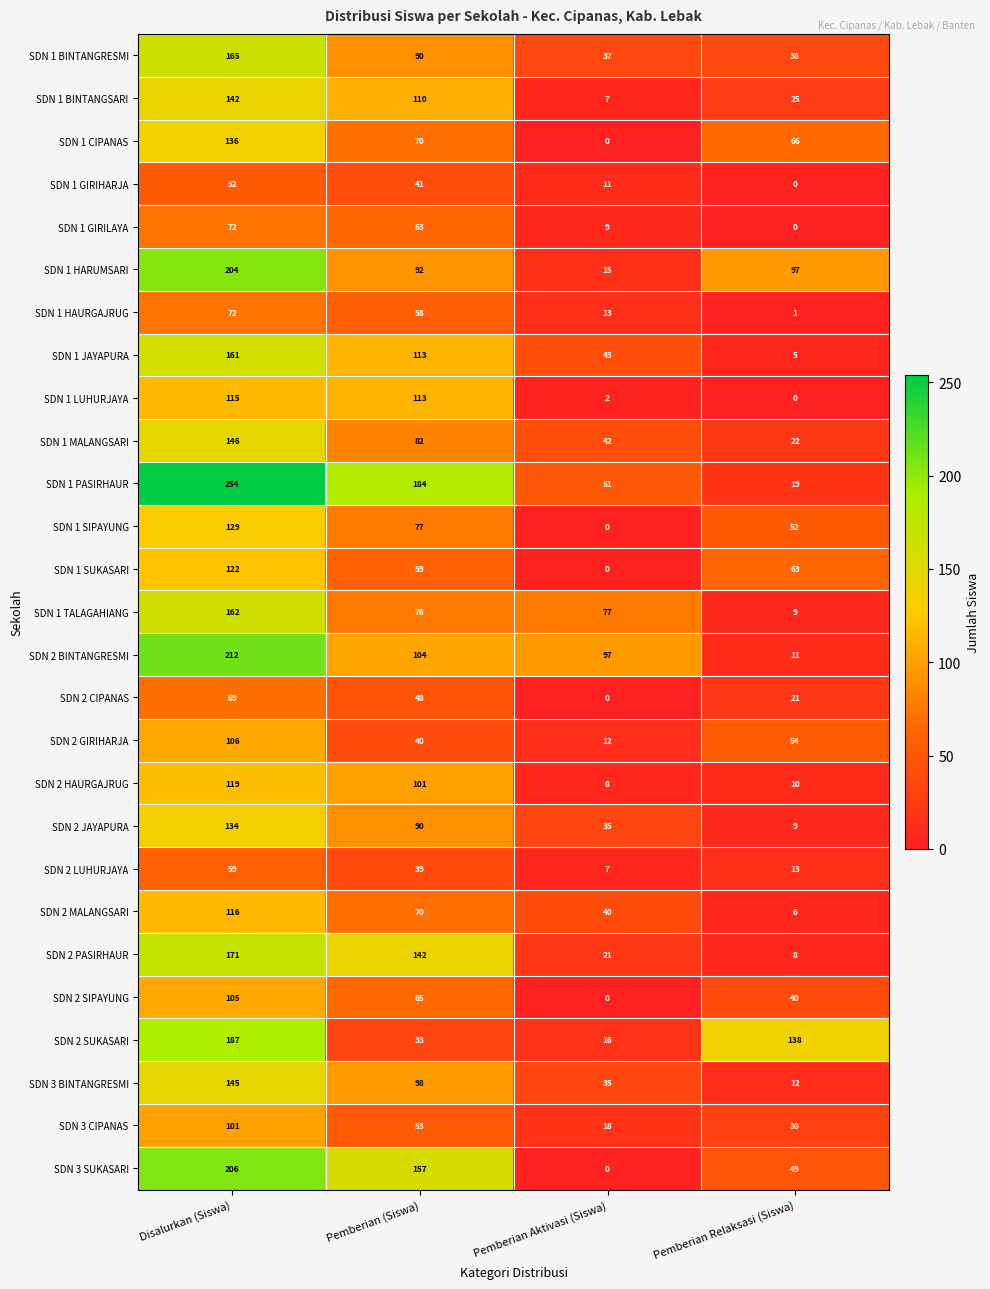

What is the sum of all SDN 1 SUKASARI values?

244